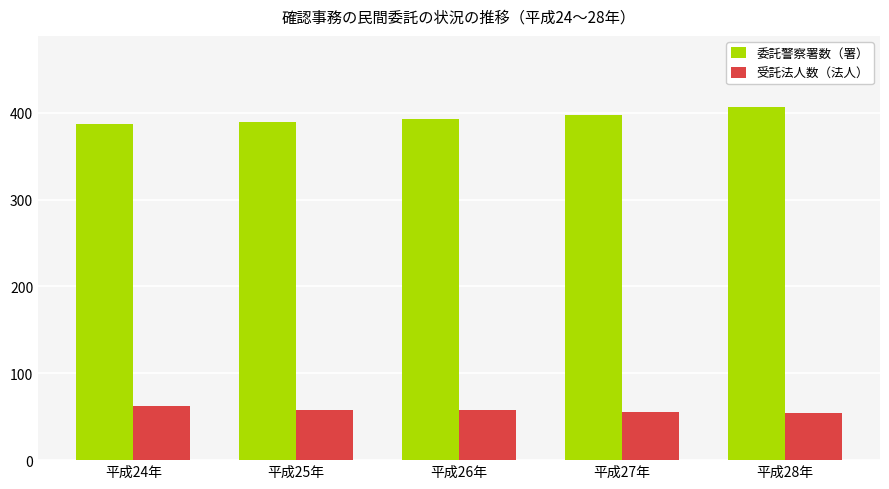

Are the bars grouped side by side (vs. stacked)?

Yes